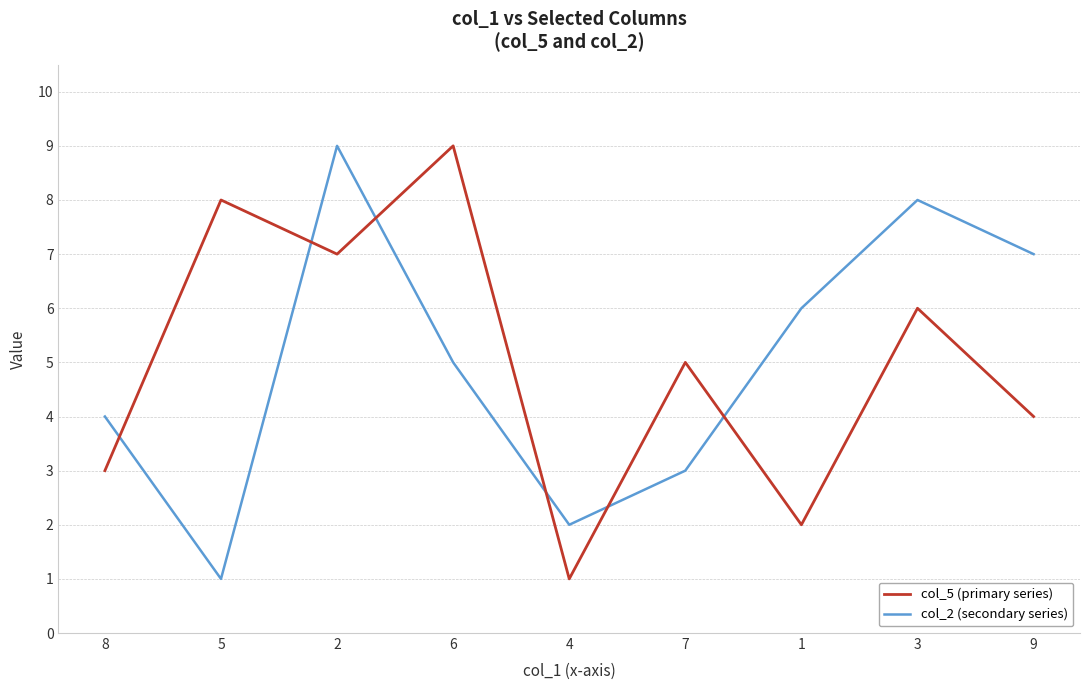

Reading left to right, extract all data points from this chart.

col_5 (primary series): 3	8	7	9	1	5	2	6	4
col_2 (secondary series): 4	1	9	5	2	3	6	8	7